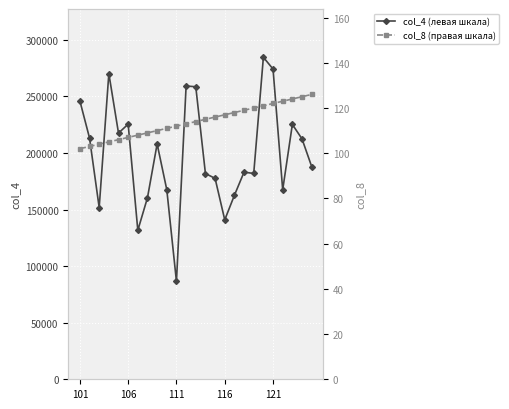

Which series has the largest total across all categories?

col_4 (левая шкала)